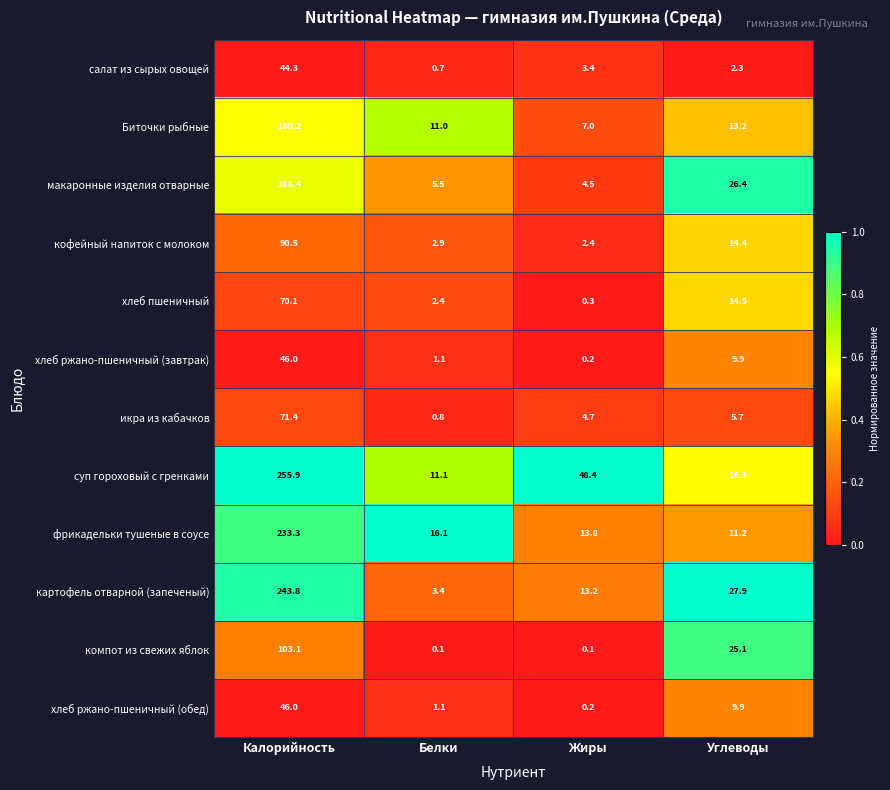

Count the number of categories in the chart.

4